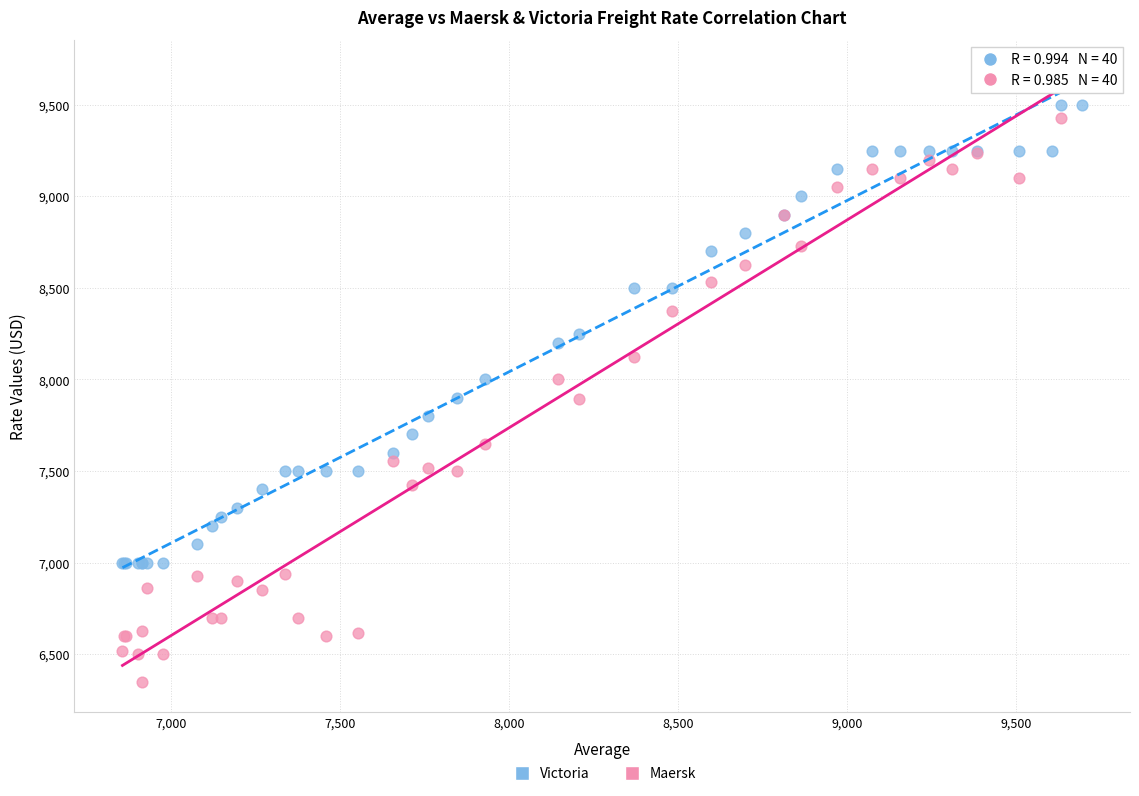

What is the X range (max minus min) for the scatter plot?

2840